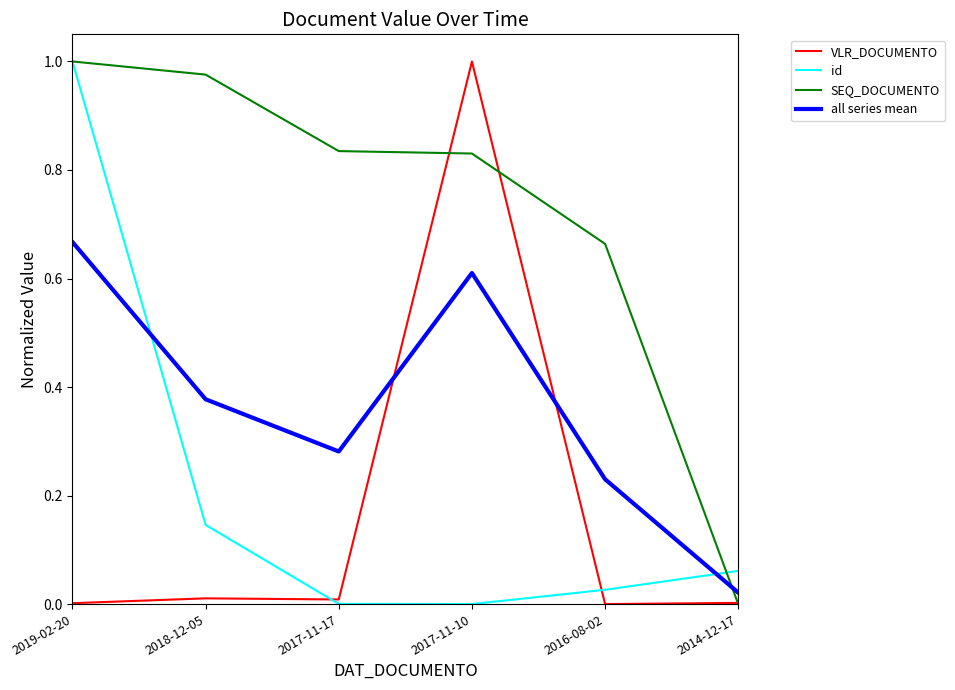

Which category has the lowest value in the SEQ_DOCUMENTO series?

2014-12-17